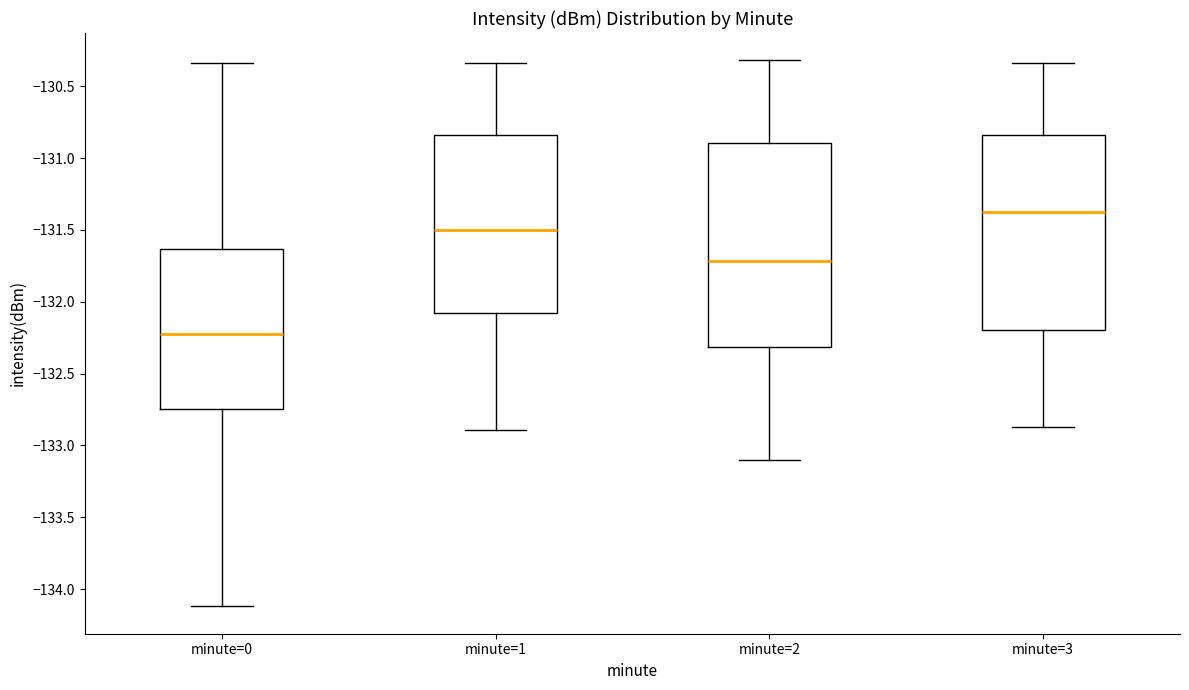

Reading left to right, transcribe this box plot: for each box, give where its median line is, the range the box spans, and where its two whiskers end, as read against the y-axis. The values are not printed on the chart, so give them approximately, as read against the axis.

minute=0: median -132.25, box -132.75 to -131.65, whiskers -134.10 to -130.35
minute=1: median -131.50, box -132.10 to -130.85, whiskers -132.90 to -130.35
minute=2: median -131.70, box -132.30 to -130.90, whiskers -133.10 to -130.30
minute=3: median -131.35, box -132.20 to -130.85, whiskers -132.85 to -130.35